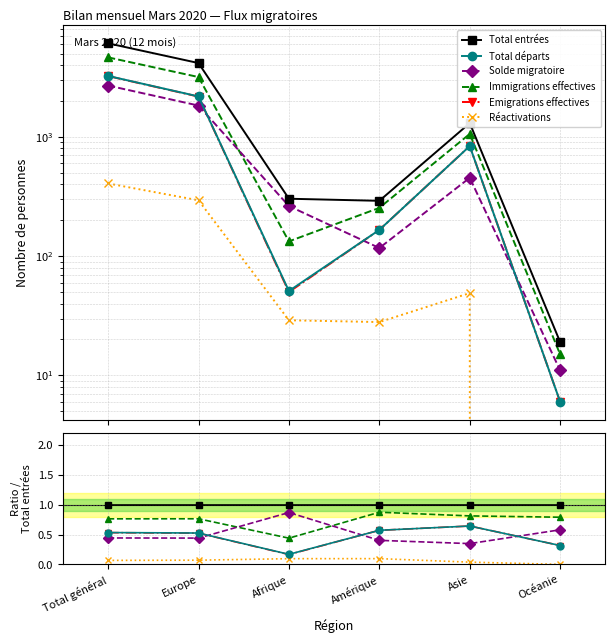

Reading left to right, transcribe all the data shown in this chart.

Total entrées: Total général=1.0	Europe=1.0	Afrique=1.0	Amérique=1.0	Asie=1.0	Océanie=1.0
Total départs: Total général=0.5	Europe=0.5	Afrique=0.2	Amérique=0.6	Asie=0.6	Océanie=0.3
Solde migratoire: Total général=0.4	Europe=0.4	Afrique=0.9	Amérique=0.4	Asie=0.3	Océanie=0.6
Immigrations effectives: Total général=0.8	Europe=0.8	Afrique=0.4	Amérique=0.9	Asie=0.8	Océanie=0.8
Emigrations effectives: Total général=0.5	Europe=0.5	Afrique=0.2	Amérique=0.6	Asie=0.6	Océanie=0.3
Réactivations: Total général=0.1	Europe=0.1	Afrique=0.1	Amérique=0.1	Asie=0.0	Océanie=0.0